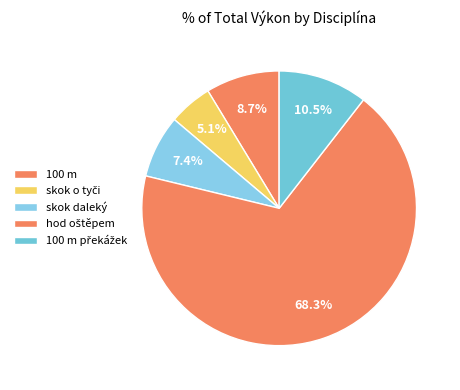

Count the number of slices in the pie.

5